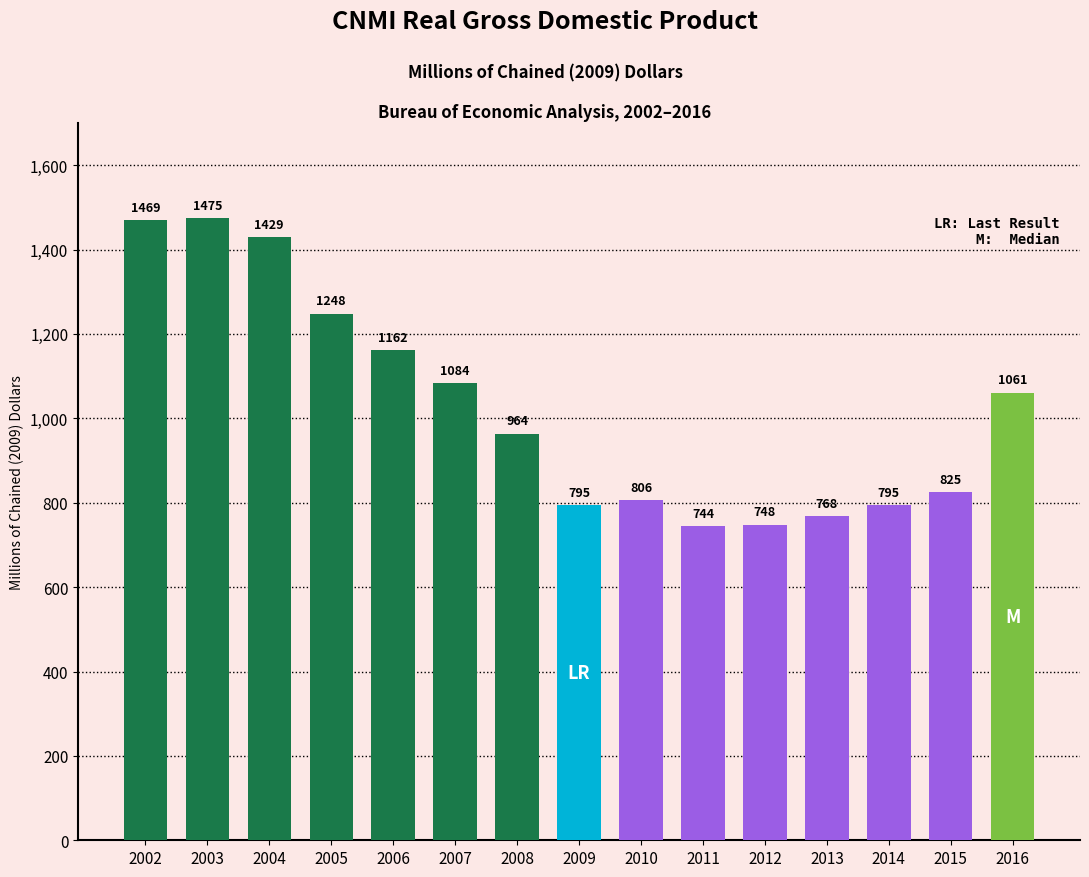

Reading left to right, what are all the values shown in this chart?

2002=1469	2003=1475	2004=1429	2005=1248	2006=1162	2007=1084	2008=964	2009=795	2010=806	2011=744	2012=748	2013=768	2014=795	2015=825	2016=1061